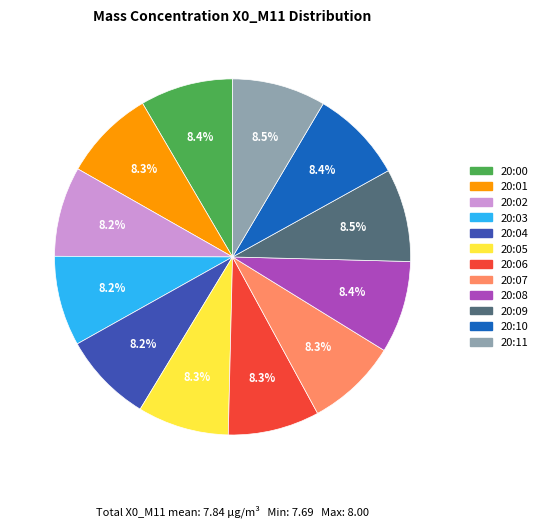

To the nearest percent, what is the combined percentage of 20:02 and 20:09?

17%